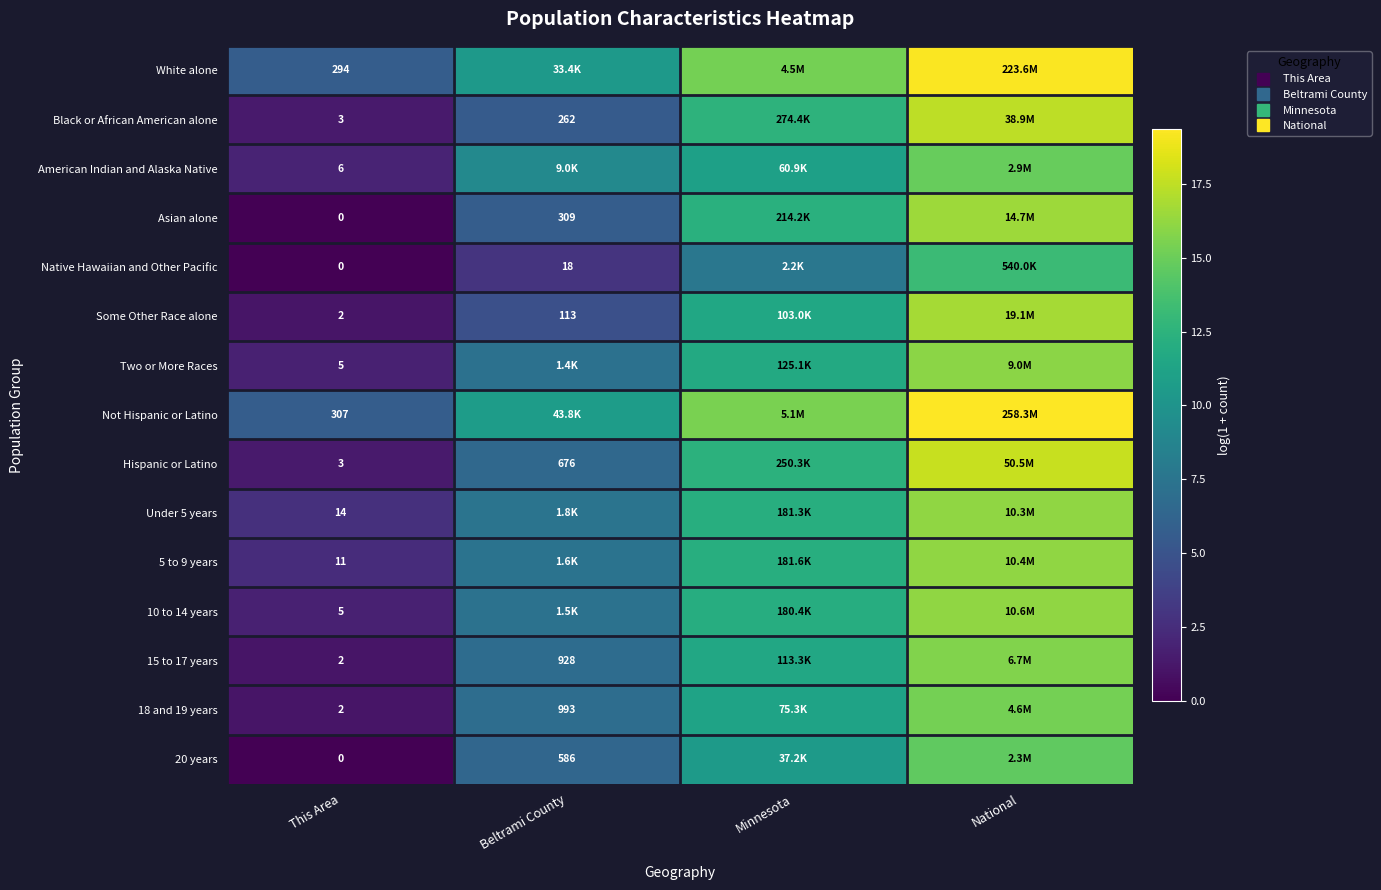

Is it true that Native Hawaiian and Other Pacific equals 5.3 at Beltrami County?

False